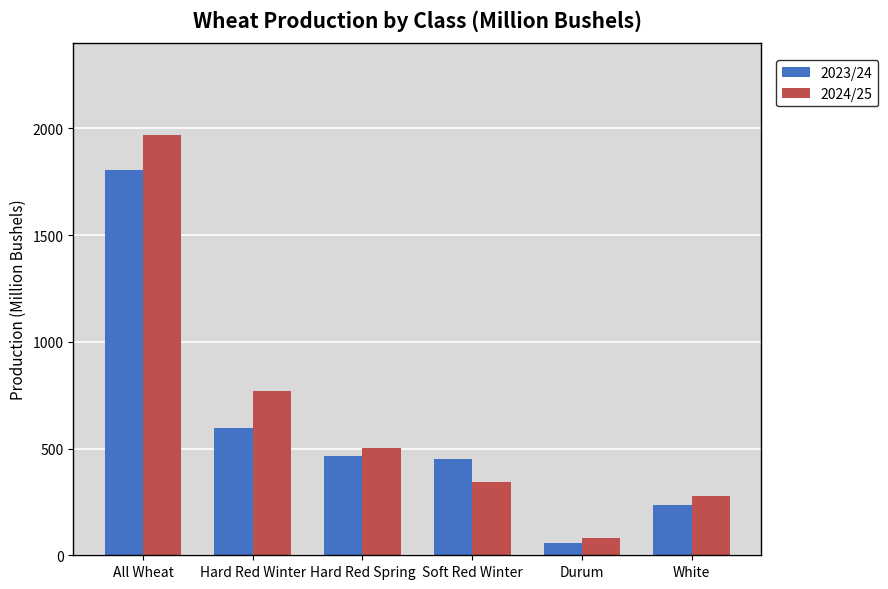

Which category has the highest value in the 2023/24 series?

All Wheat